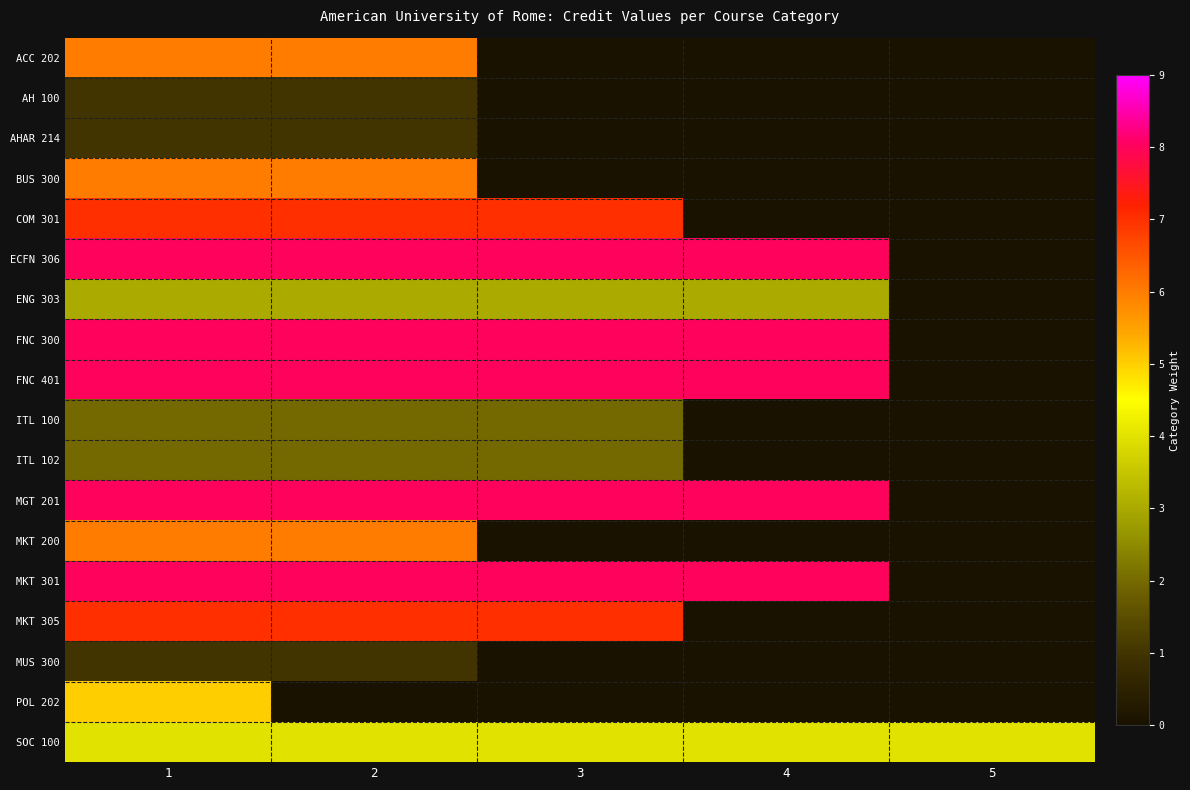

Reading left to right, list all the values displayed in this chart.

ACC 202: 1=6	2=6	3=0	4=0	5=0
AH 100: 1=1	2=1	3=0	4=0	5=0
AHAR 214: 1=1	2=1	3=0	4=0	5=0
BUS 300: 1=6	2=6	3=0	4=0	5=0
COM 301: 1=7	2=7	3=7	4=0	5=0
ECFN 306: 1=8	2=8	3=8	4=8	5=0
ENG 303: 1=3	2=3	3=3	4=3	5=0
FNC 300: 1=8	2=8	3=8	4=8	5=0
FNC 401: 1=8	2=8	3=8	4=8	5=0
ITL 100: 1=2	2=2	3=2	4=0	5=0
ITL 102: 1=2	2=2	3=2	4=0	5=0
MGT 201: 1=8	2=8	3=8	4=8	5=0
MKT 200: 1=6	2=6	3=0	4=0	5=0
MKT 301: 1=8	2=8	3=8	4=8	5=0
MKT 305: 1=7	2=7	3=7	4=0	5=0
MUS 300: 1=1	2=1	3=0	4=0	5=0
POL 202: 1=5	2=0	3=0	4=0	5=0
SOC 100: 1=4	2=4	3=4	4=4	5=4